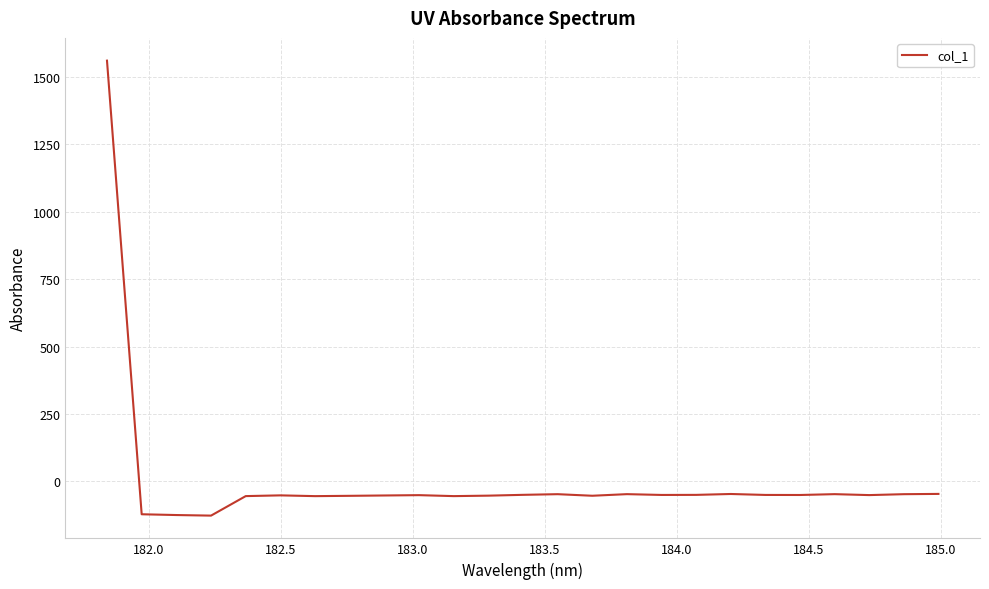

What is the minimum value shown in the chart?

-127.1